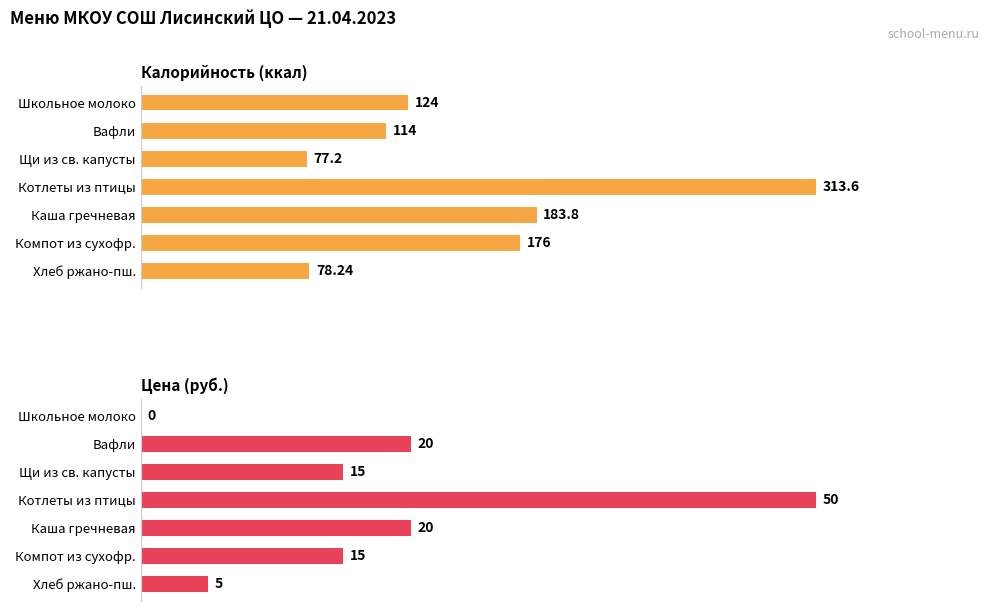

At how many categories does at least one series exceed 200?

1